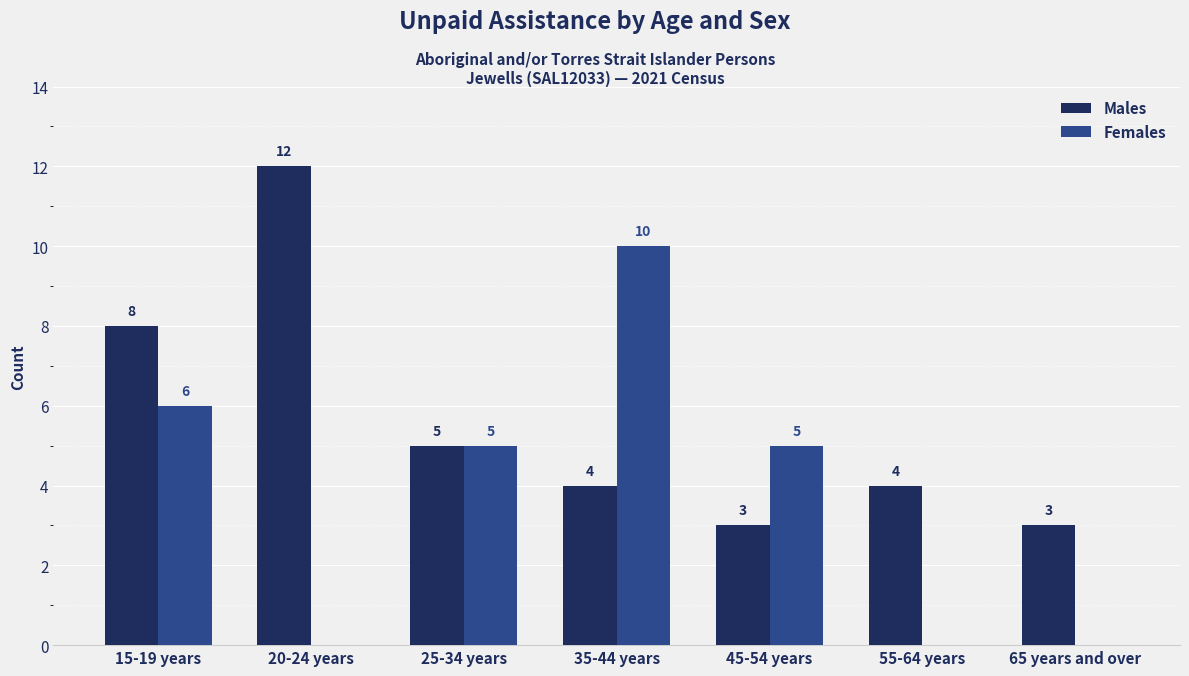

Is the value of Females at 65 years and over greater than the value of Males at 45-54 years?

No